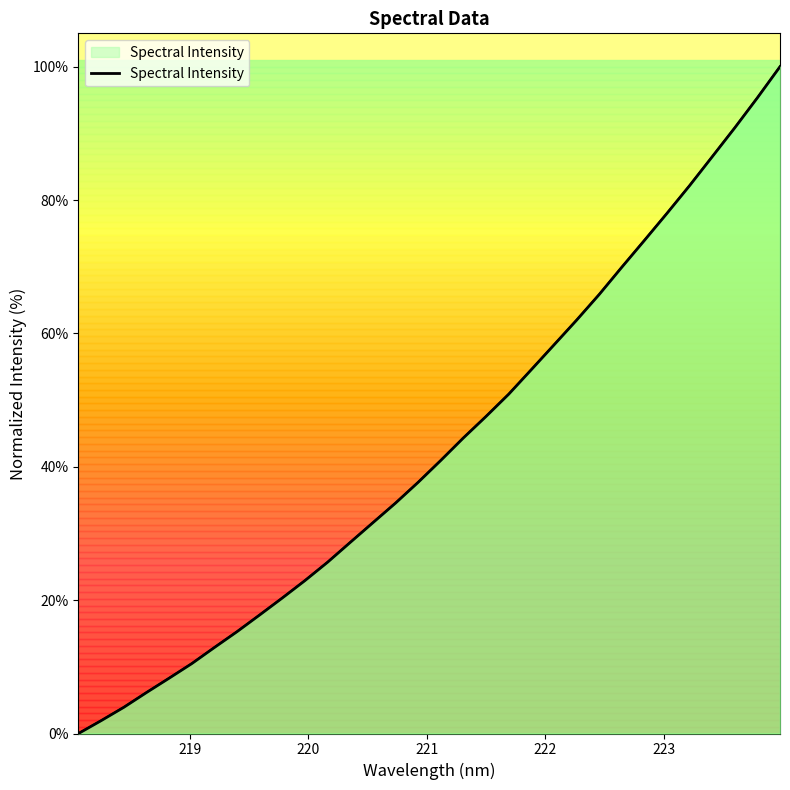

What is the average value?

43.1